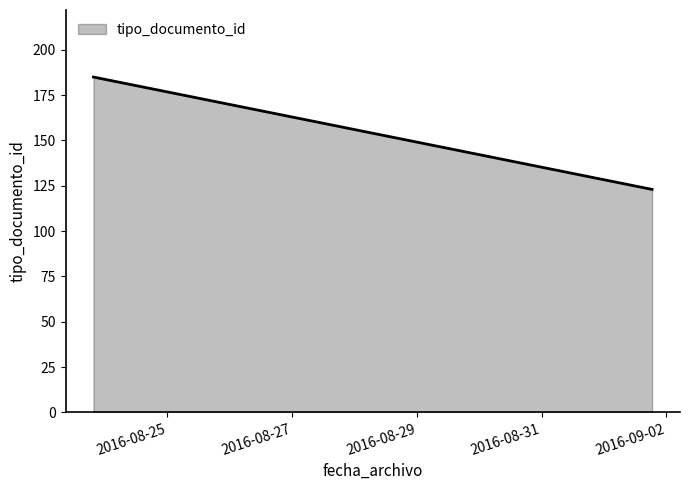

What is the sum of all values?

308